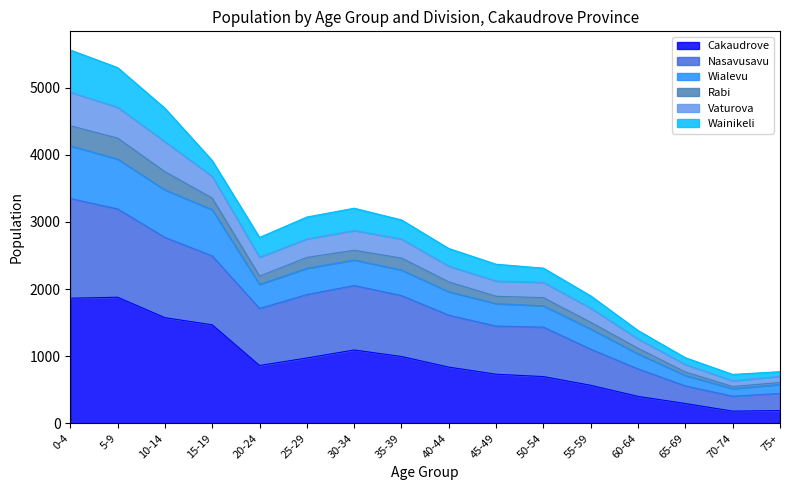

What is the label of the 8th point from the right?

40-44